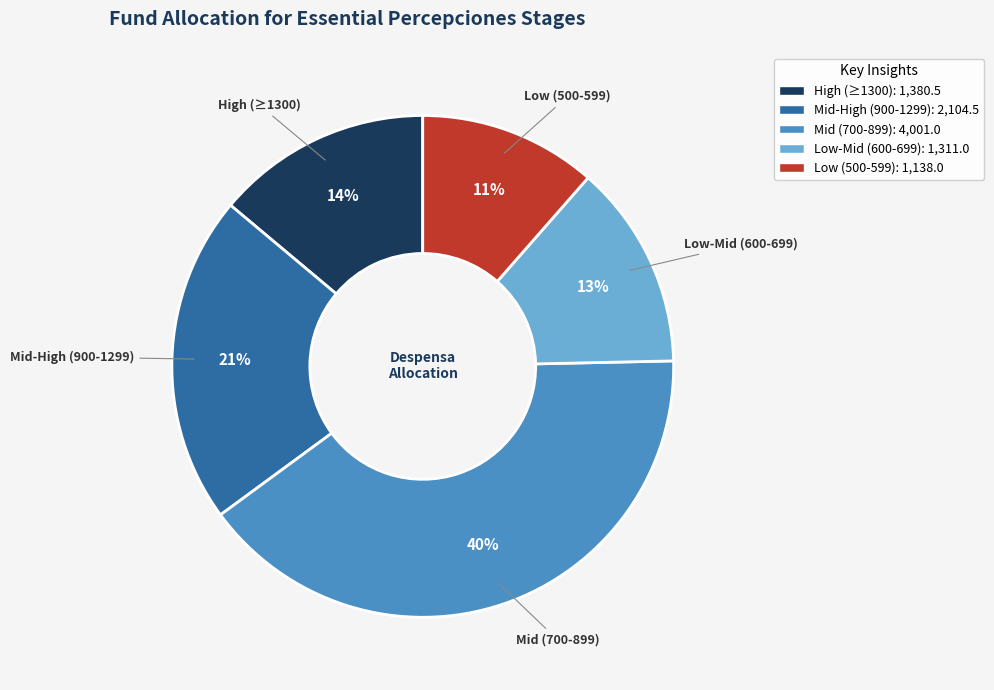

Is there a majority slice in this chart?

No